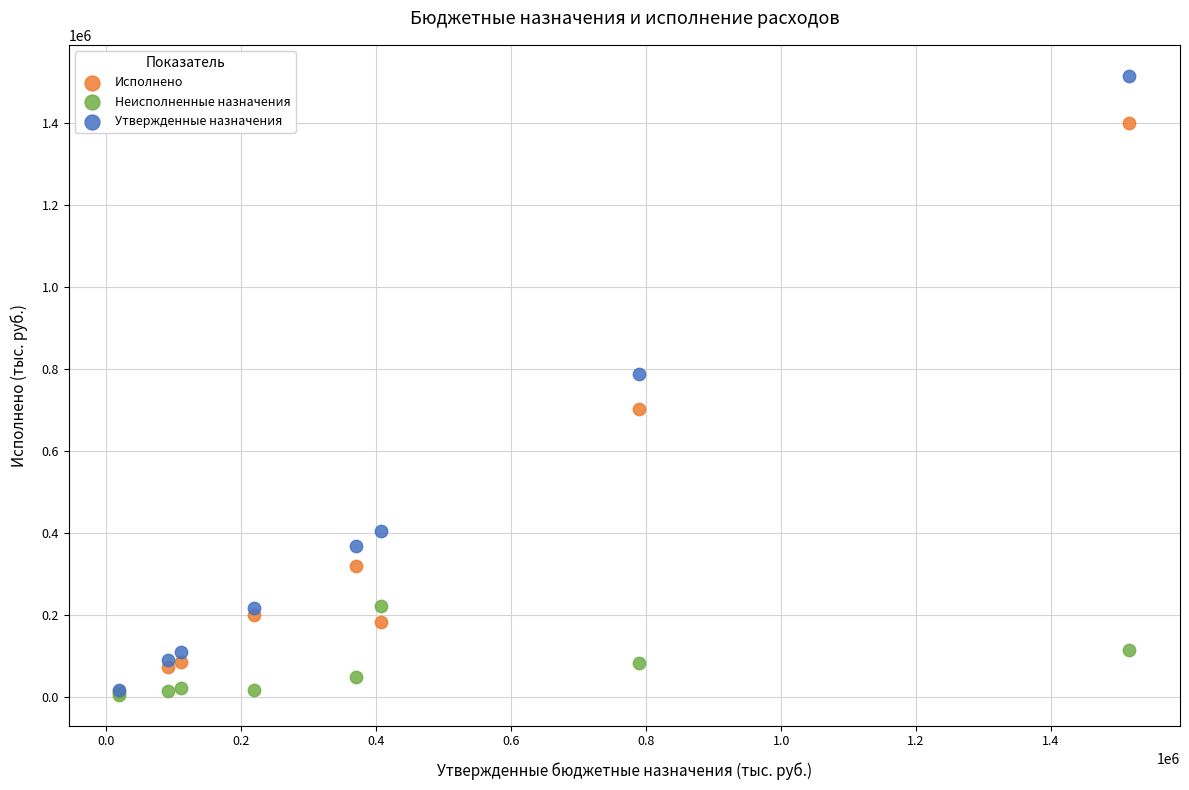

Which series contains the highest Y value?

Утвержденные назначения